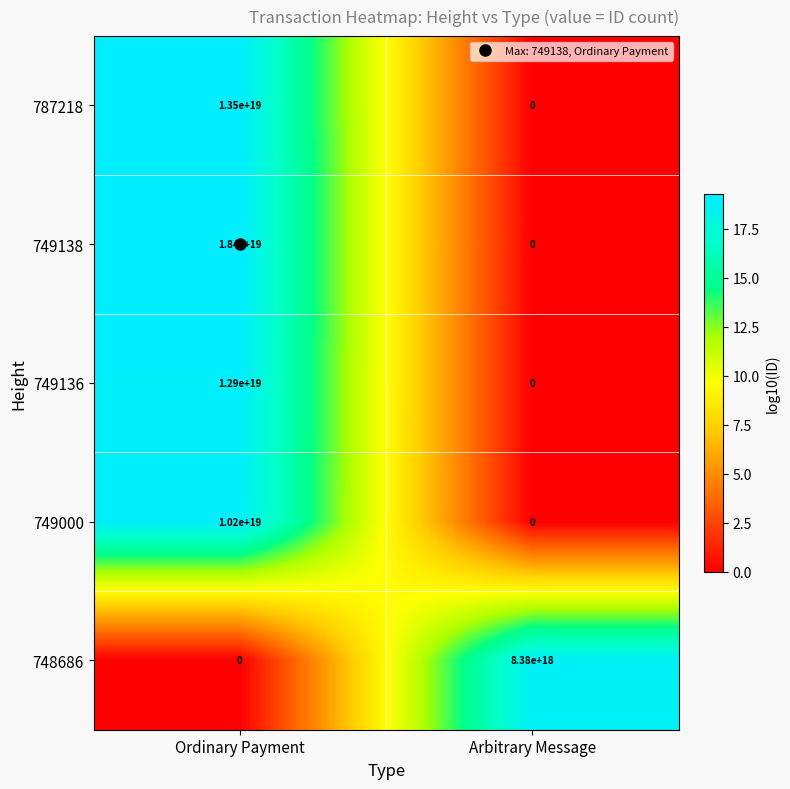

Which category has the highest value in the 787218 series?

Ordinary Payment